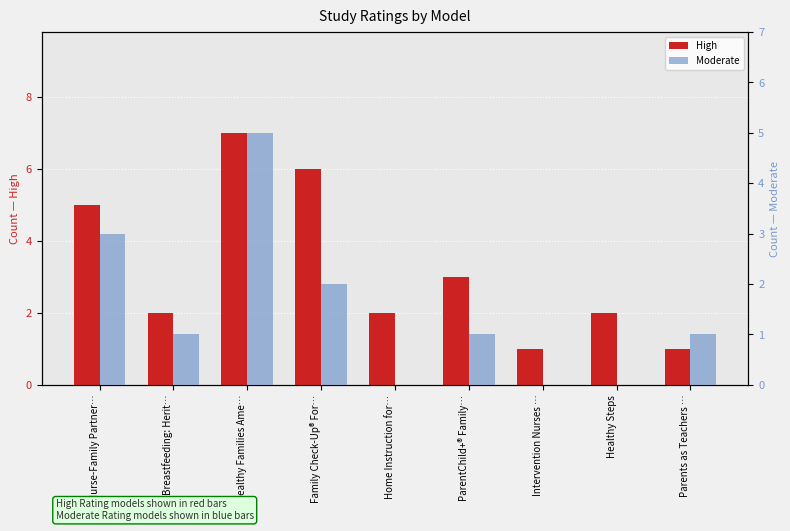

Reading left to right, list all the values displayed in this chart.

High: Nurse-Family Partner…=5	Breastfeeding: Herit…=2	Healthy Families Ame…=7	Family Check-Up® For…=6	Home Instruction for…=2	ParentChild+® Family…=3	Intervention Nurses …=1	Healthy Steps=2	Parents as Teachers …=1
Moderate: Nurse-Family Partner…=3	Breastfeeding: Herit…=1	Healthy Families Ame…=5	Family Check-Up® For…=2	Home Instruction for…=0	ParentChild+® Family…=1	Intervention Nurses …=0	Healthy Steps=0	Parents as Teachers …=1